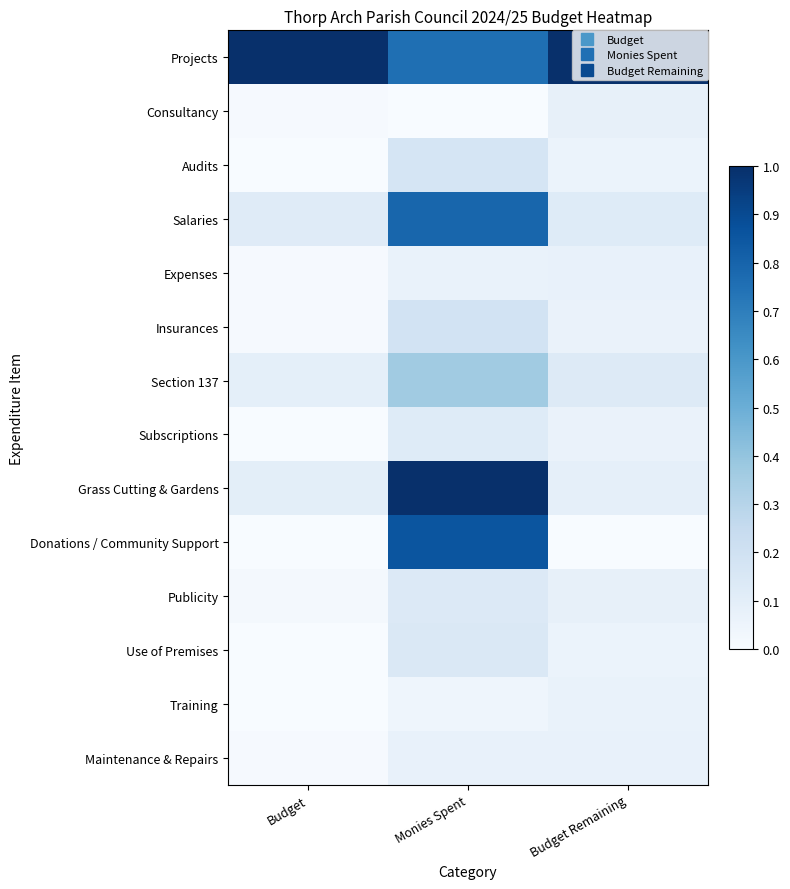

At which category is the sum across all series the highest?

Monies Spent